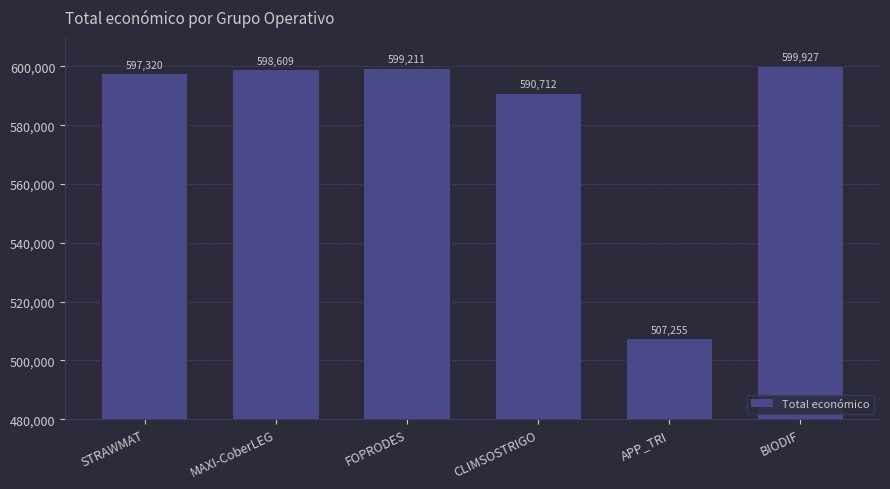

Count the number of categories in the chart.

6